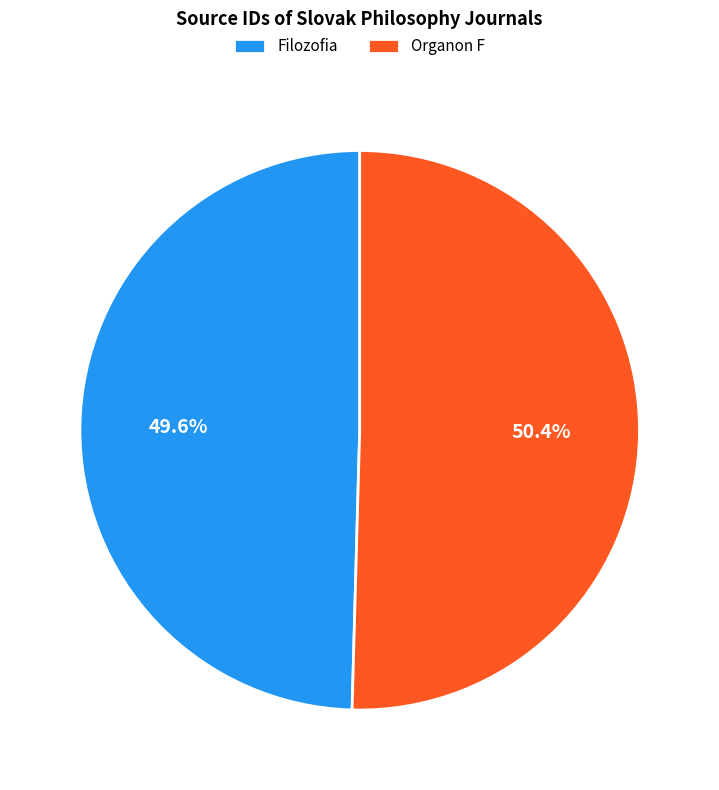

Is the sum of Filozofia and Organon F greater than half?

Yes